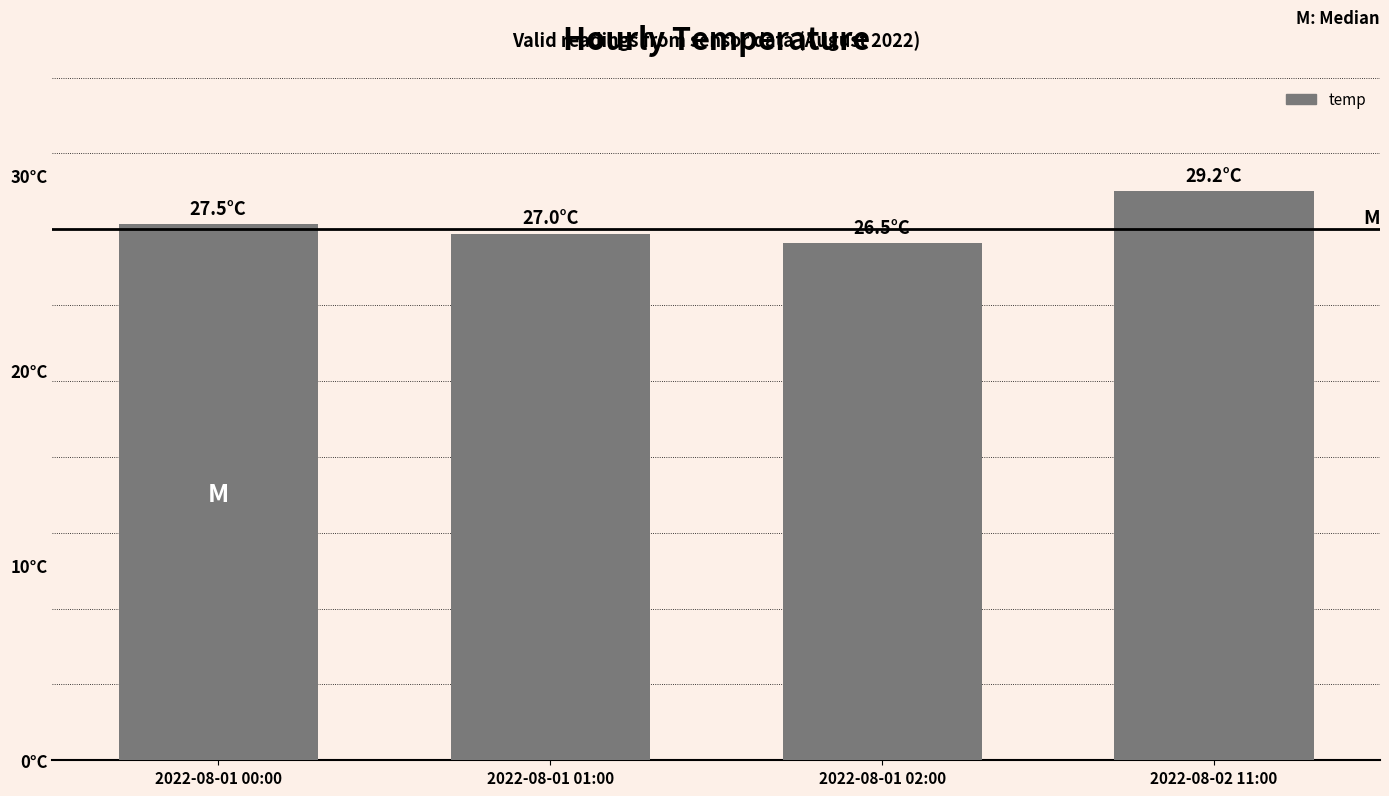

List the labels in order of value, largest first.

2022-08-02 11:00, 2022-08-01 00:00, 2022-08-01 01:00, 2022-08-01 02:00